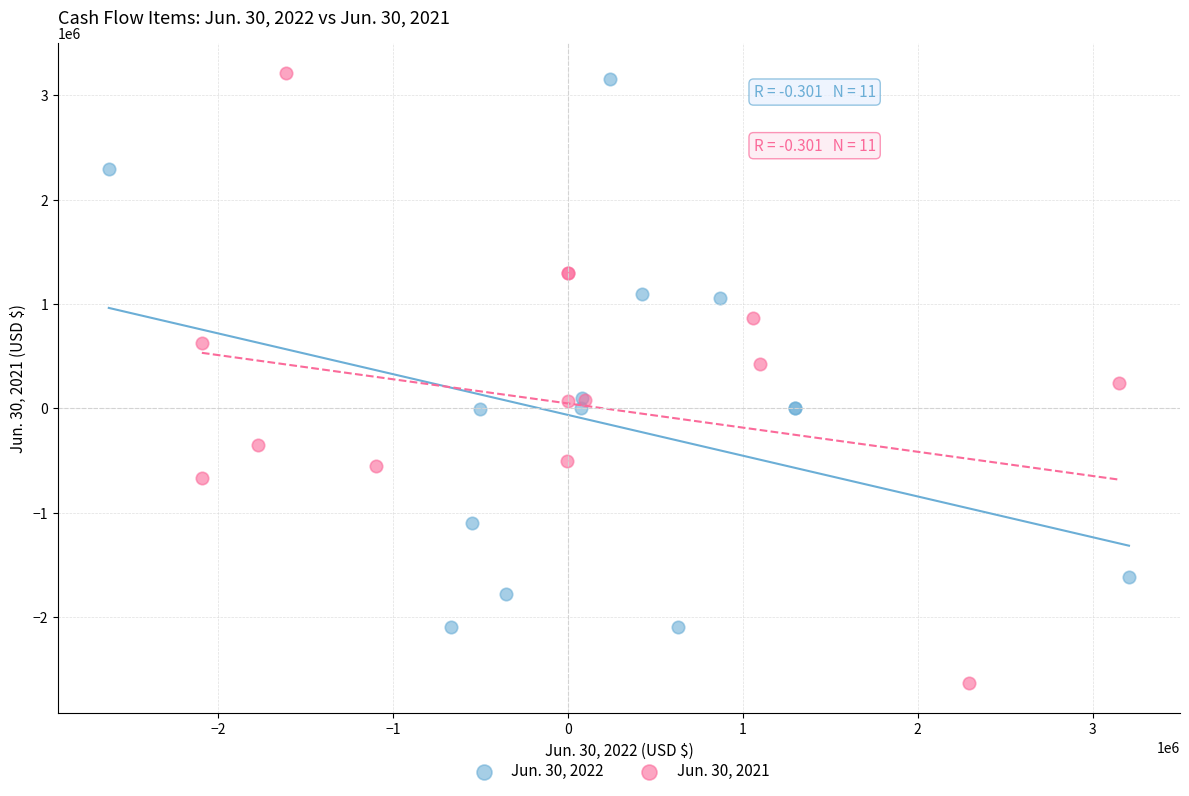

Which series has the largest Y range (max minus min)?

Jun. 30, 2021